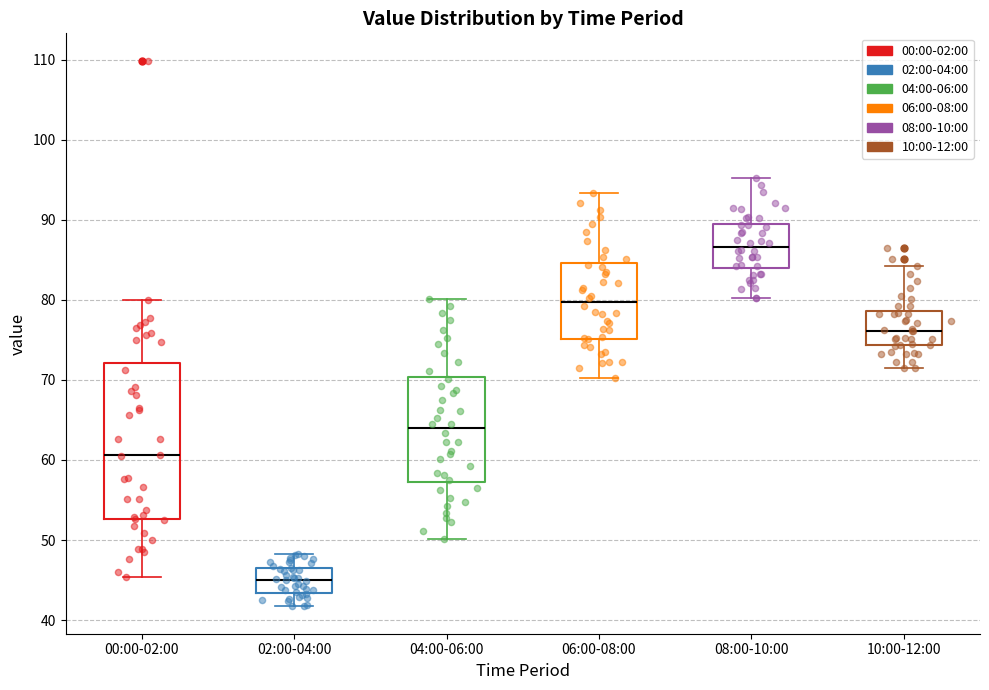

Which box has the lowest median line?

02:00-04:00